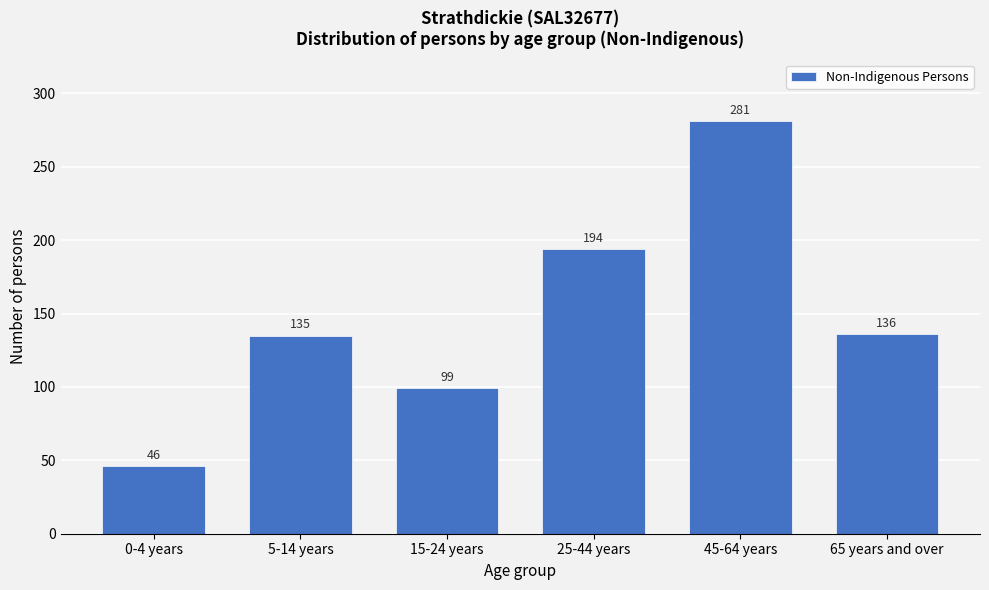

Reading left to right, what are all the values shown in this chart?

0-4 years=46	5-14 years=135	15-24 years=99	25-44 years=194	45-64 years=281	65 years and over=136